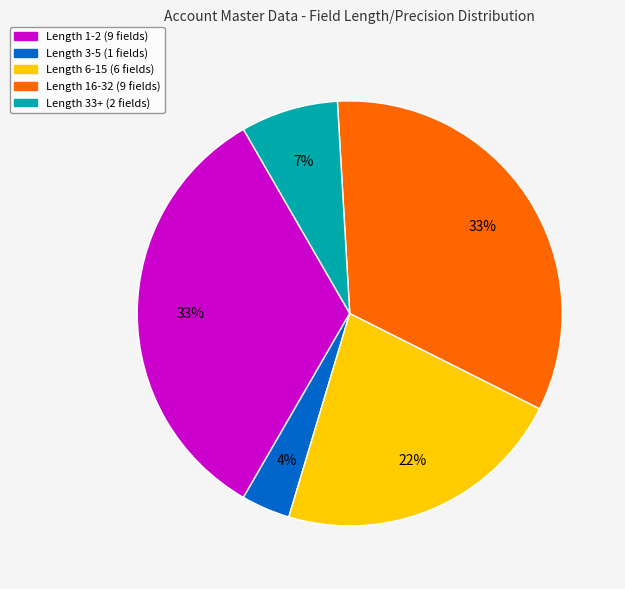

To the nearest percent, what is the average slice percentage?

20%